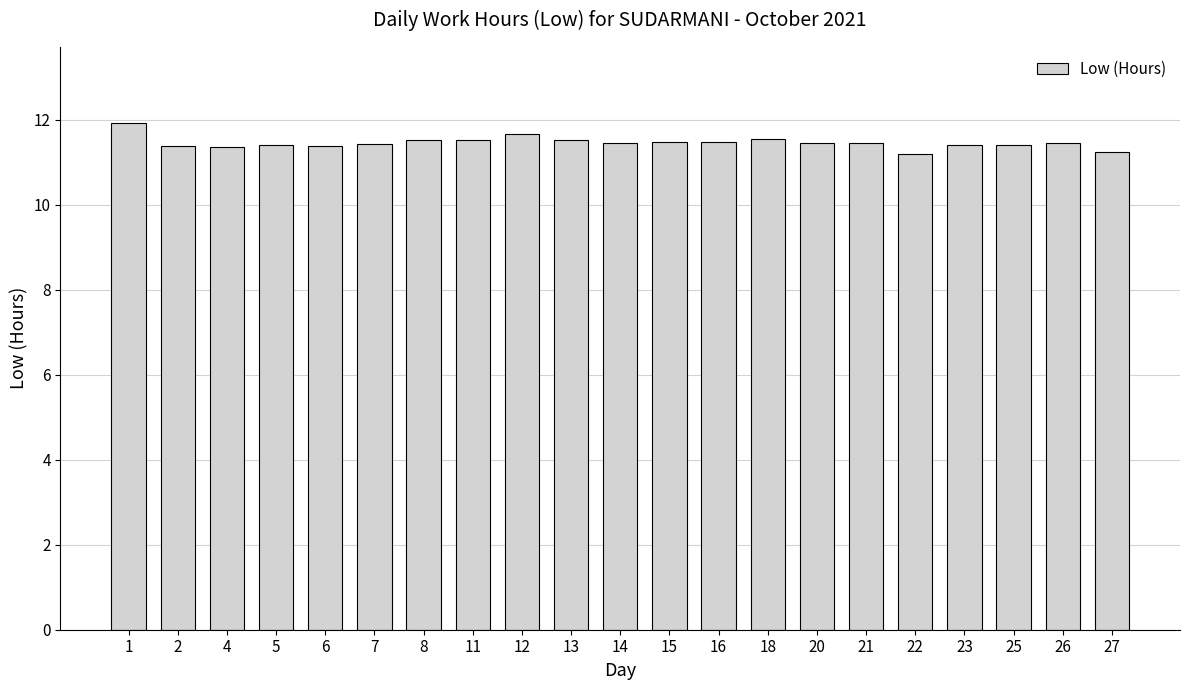

Is it true that the value at 5 is 16.6?

False